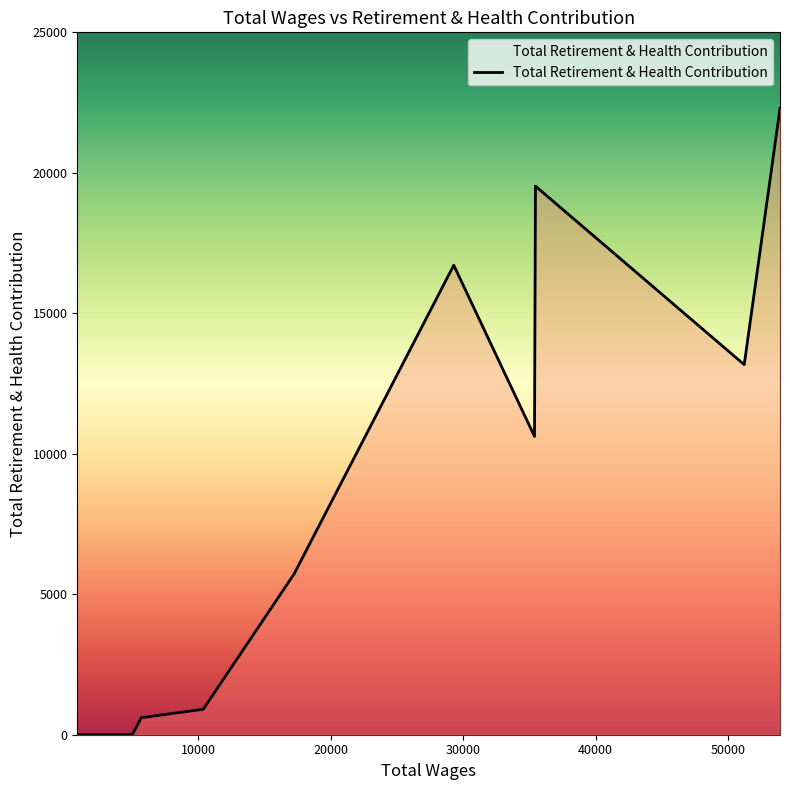

What is the greatest value displayed?

22294